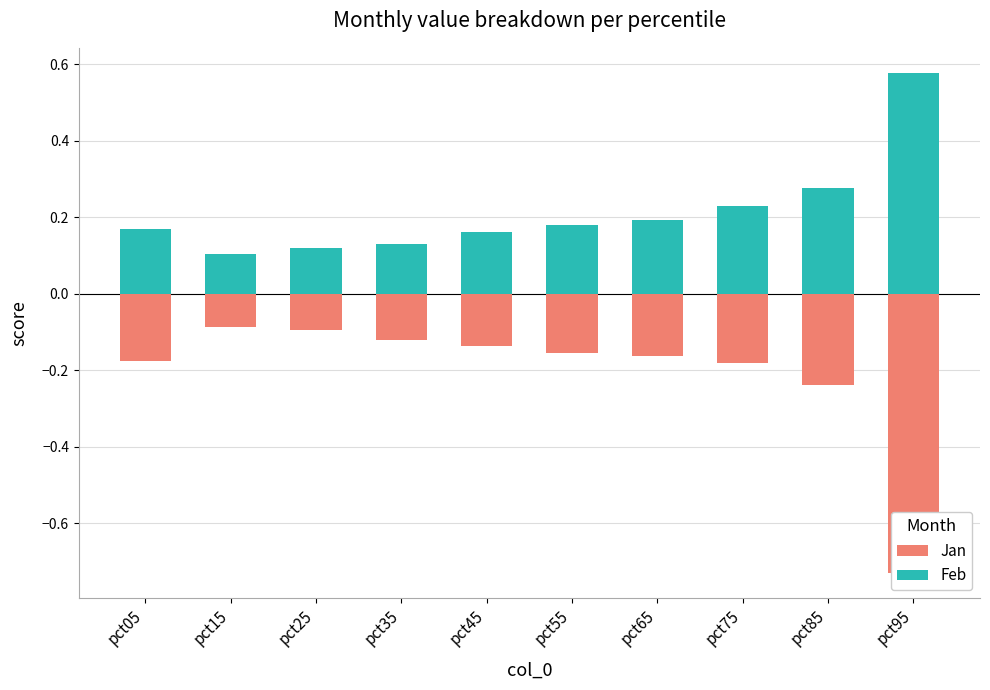

The value of Feb at pct85 is 0.3. True or false?

True